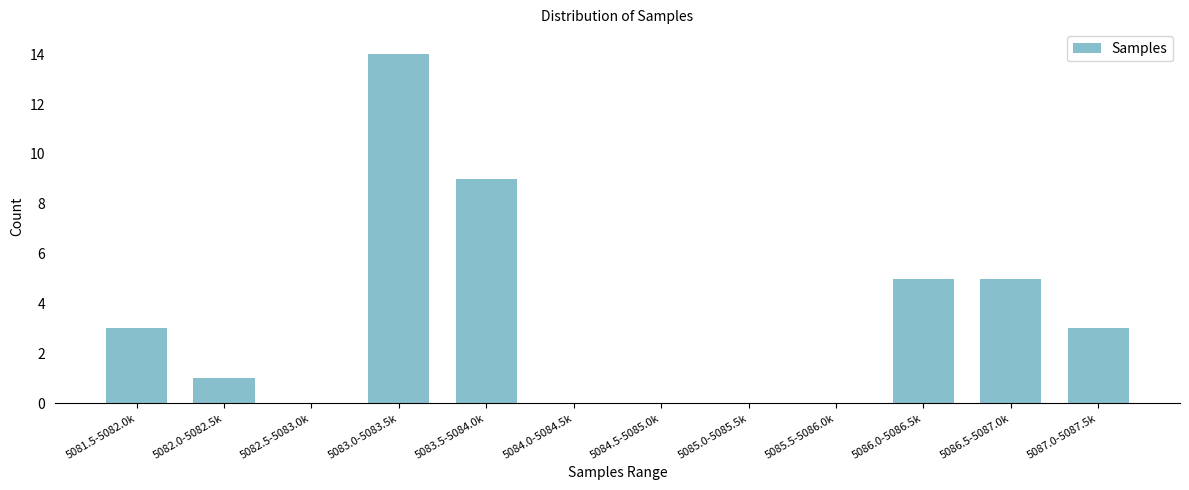

Reading left to right, list all the values displayed in this chart.

5081.5-5082.0k=3	5082.0-5082.5k=1	5082.5-5083.0k=0	5083.0-5083.5k=14	5083.5-5084.0k=9	5084.0-5084.5k=0	5084.5-5085.0k=0	5085.0-5085.5k=0	5085.5-5086.0k=0	5086.0-5086.5k=5	5086.5-5087.0k=5	5087.0-5087.5k=3